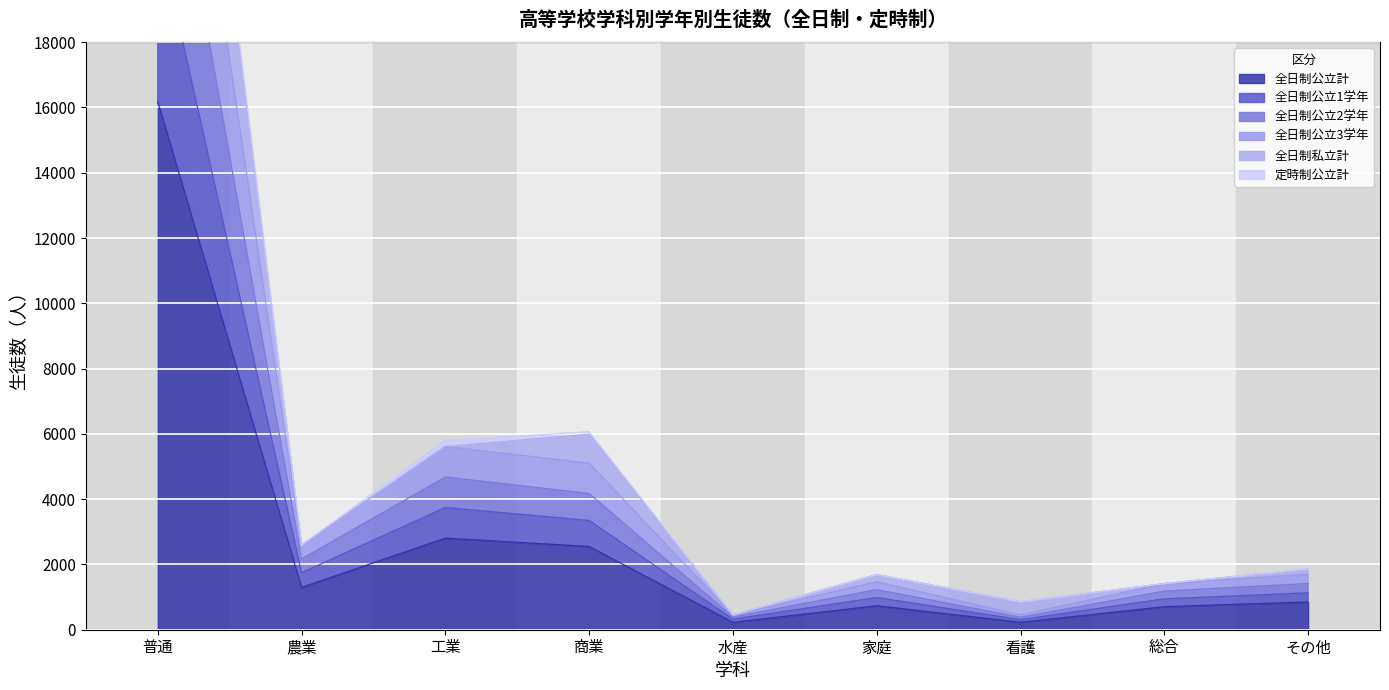

True or false: 全日制私立計 and 全日制公立計 intersect in this chart.

False